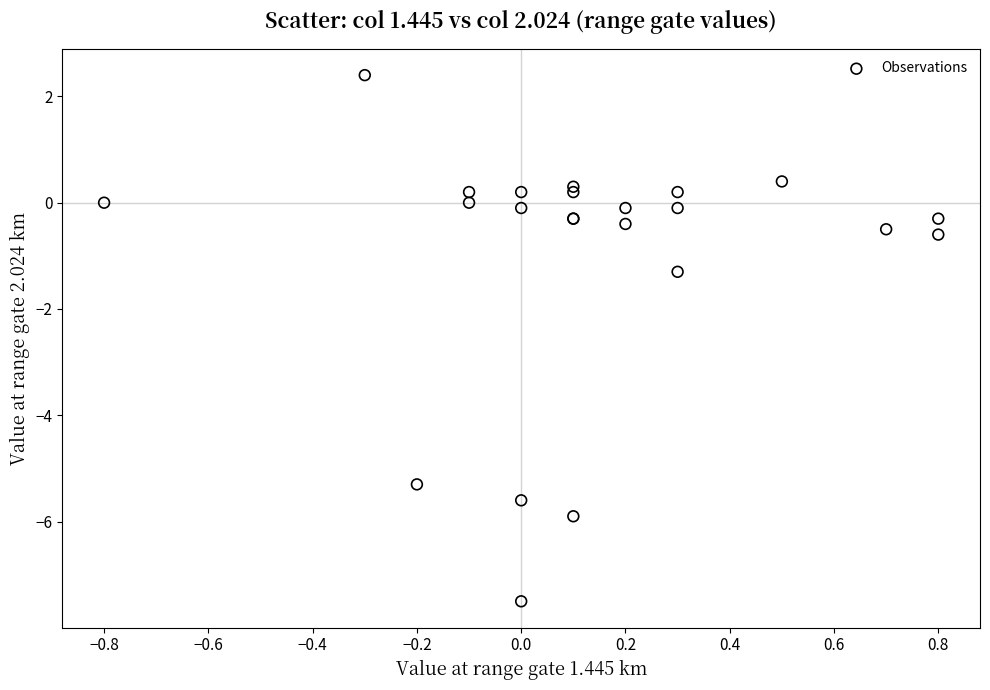

What Y value in the scatter plot is closest to -2?

-1.3